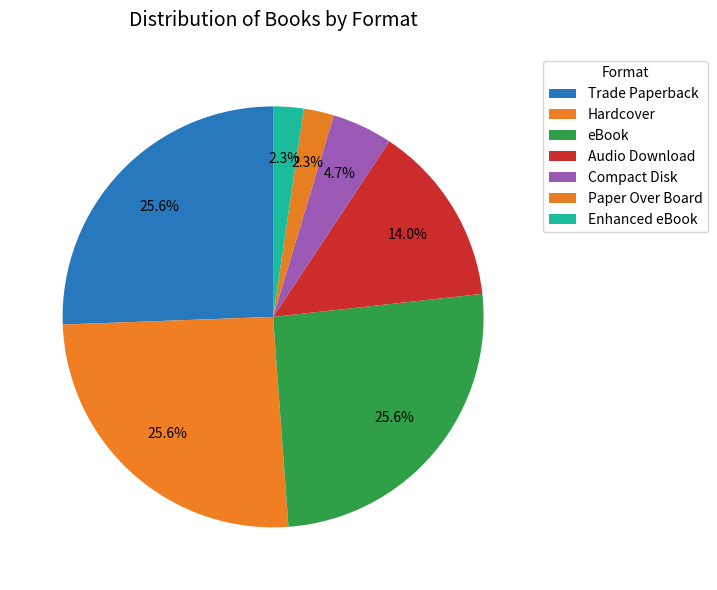

Approximately how many times larger is the value at Trade Paperback compared to Audio Download?

1.8